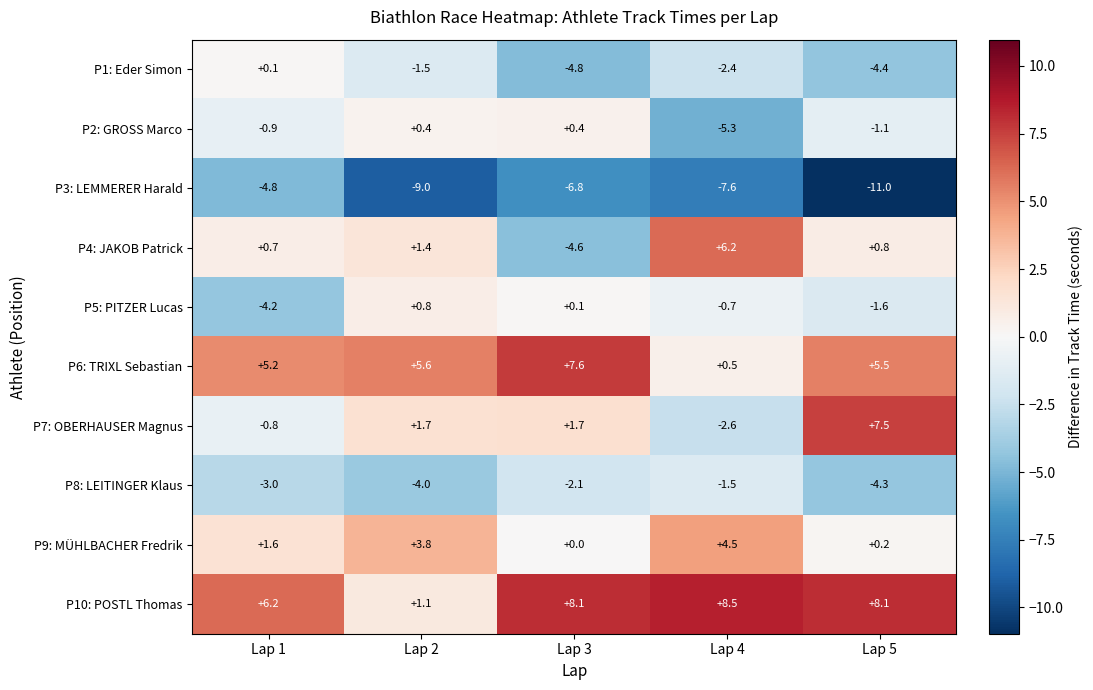

The P1: Eder Simon series shows -4.8 at Lap 3. True or false?

True